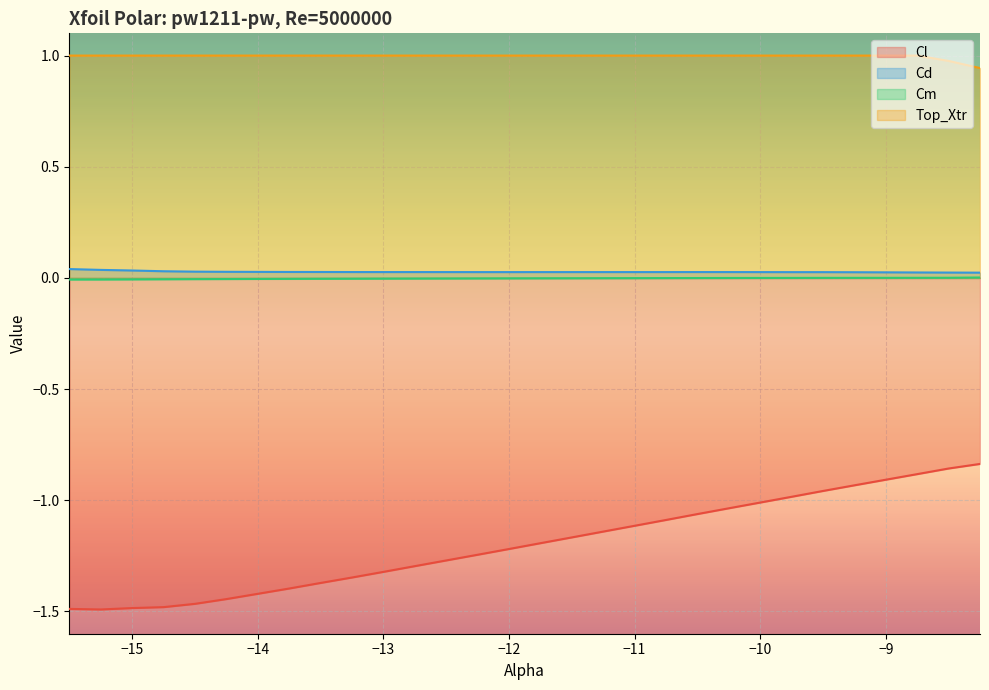

What is the total value across all series at -12.25?

-0.2